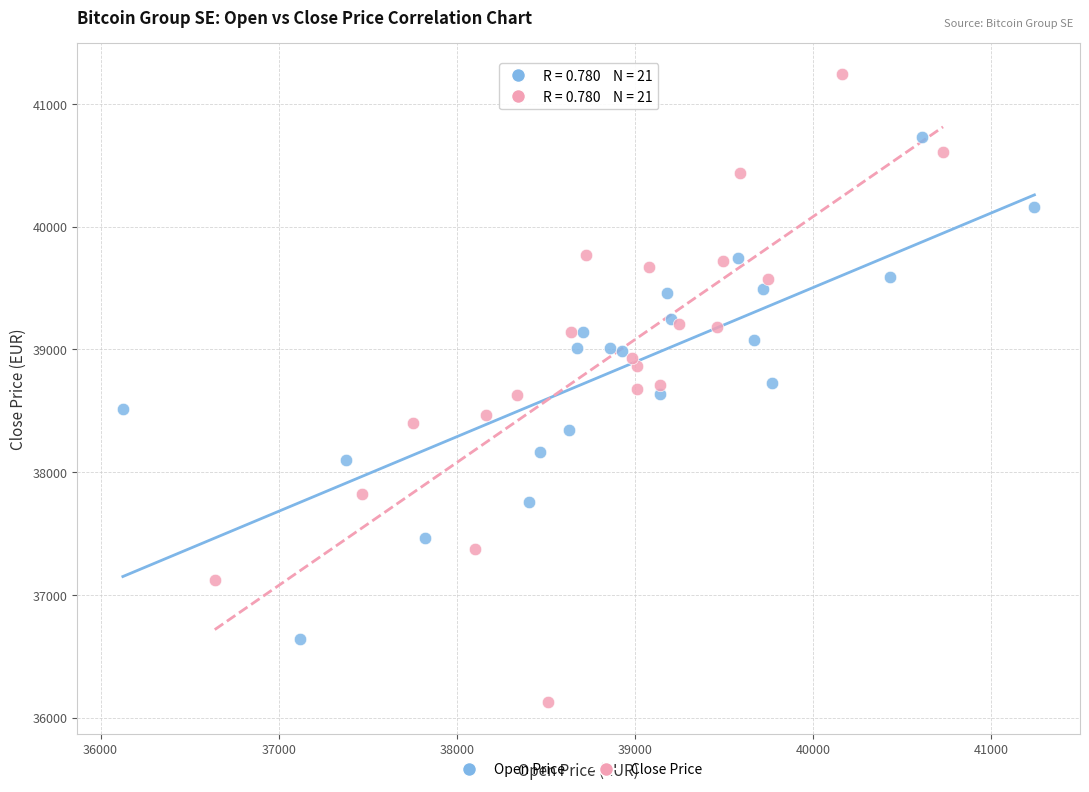

Which series contains the highest Y value?

Close Price